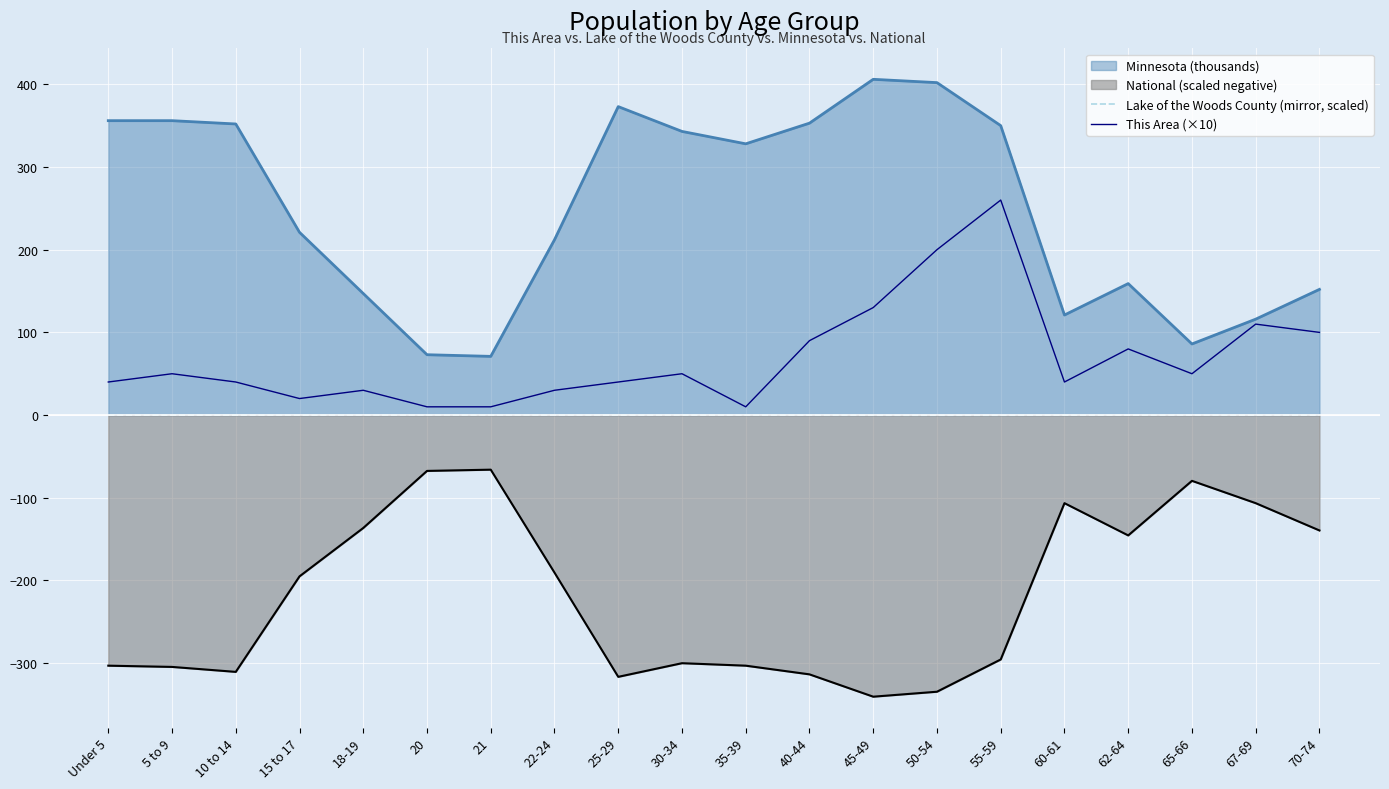

Which series has the largest total across all categories?

Minnesota (thousands)